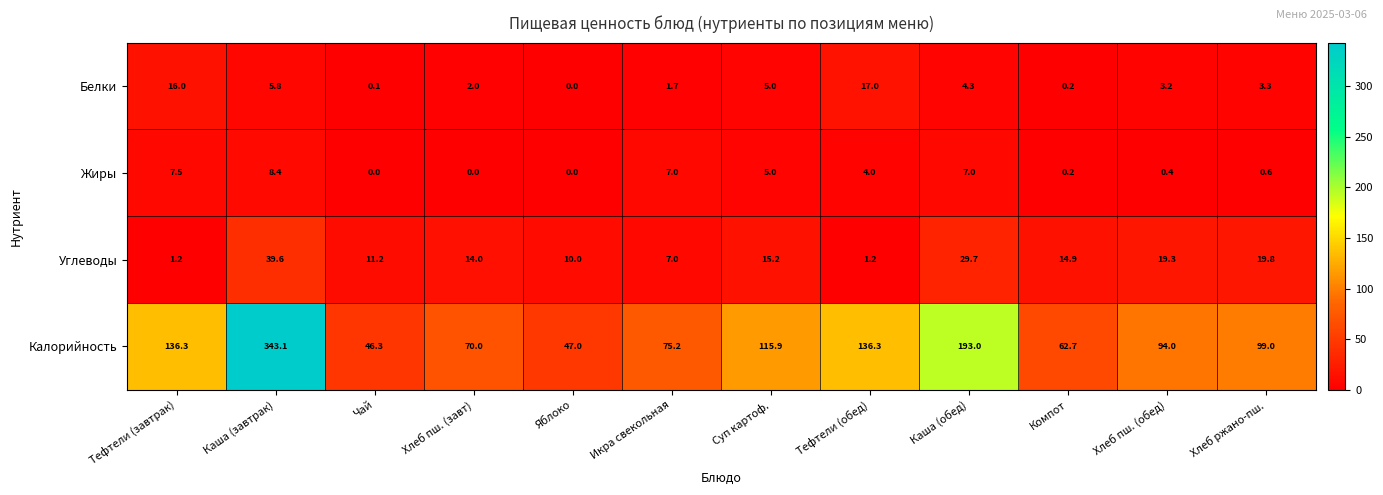

At which label is Калорийность closest to 194?

Каша (обед)